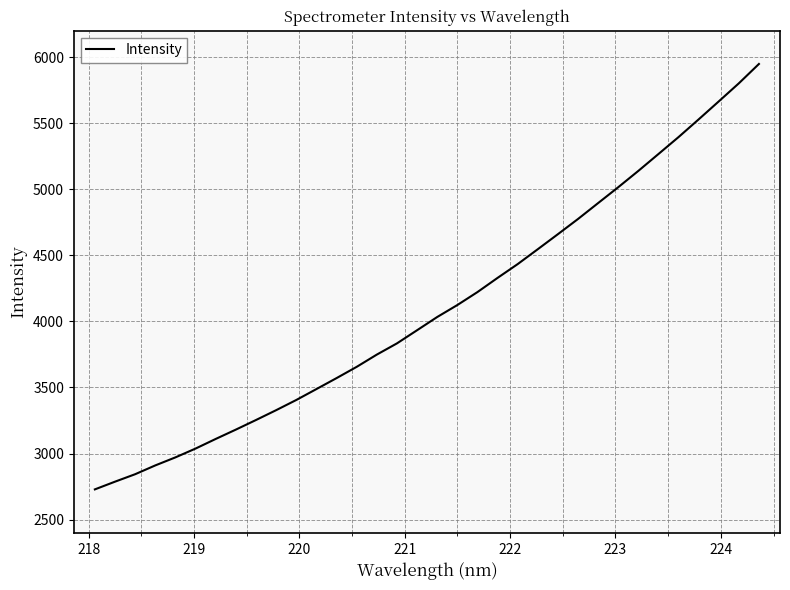

What is the minimum value shown in the chart?

2728.9